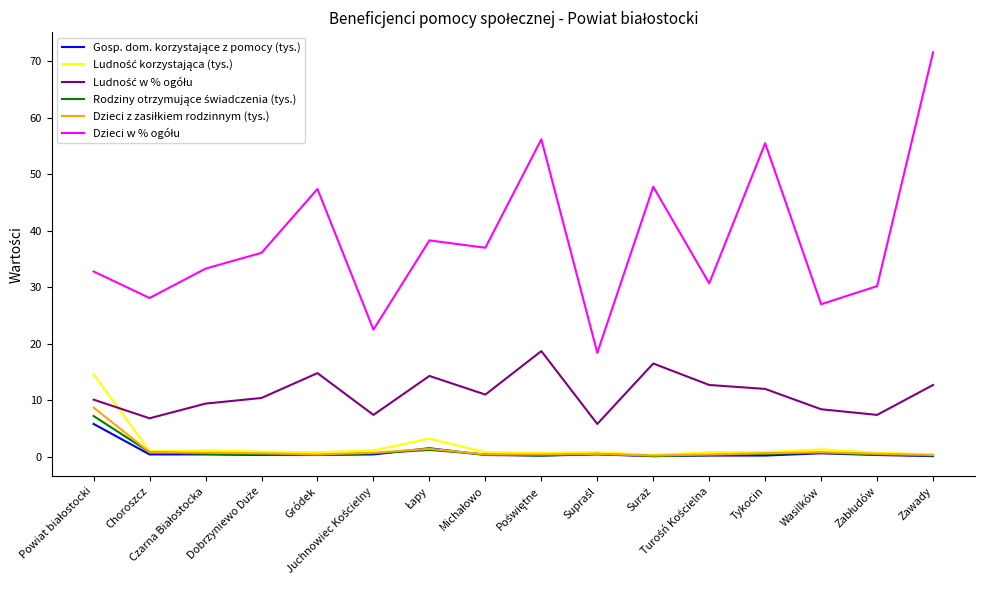

How many lines are shown in the chart?

6